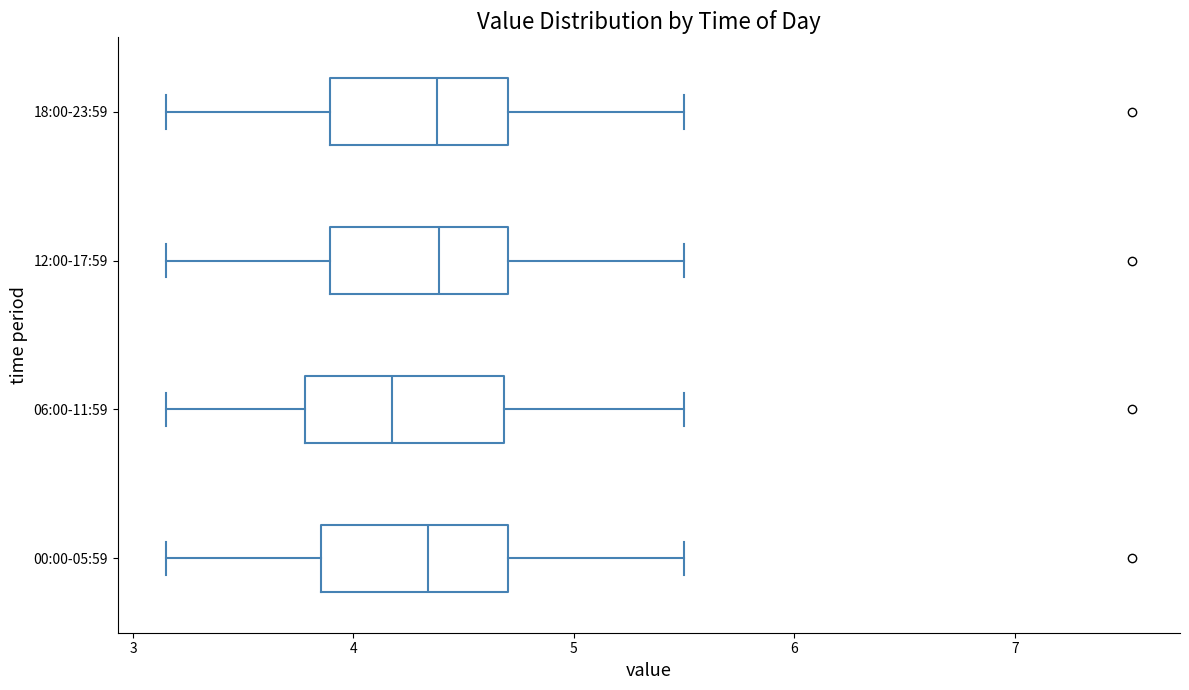

Reading bottom to top, transcribe this box plot: for each box, give where its median line is, the range the box spans, and where its two whiskers end, as read against the x-axis. The values are not printed on the chart, so give them approximately, as read against the axis.

00:00-05:59: median 4.3, box 3.9 to 4.7, whiskers 3.2 to 5.5
06:00-11:59: median 4.2, box 3.8 to 4.7, whiskers 3.2 to 5.5
12:00-17:59: median 4.4, box 3.9 to 4.7, whiskers 3.2 to 5.5
18:00-23:59: median 4.4, box 3.9 to 4.7, whiskers 3.2 to 5.5